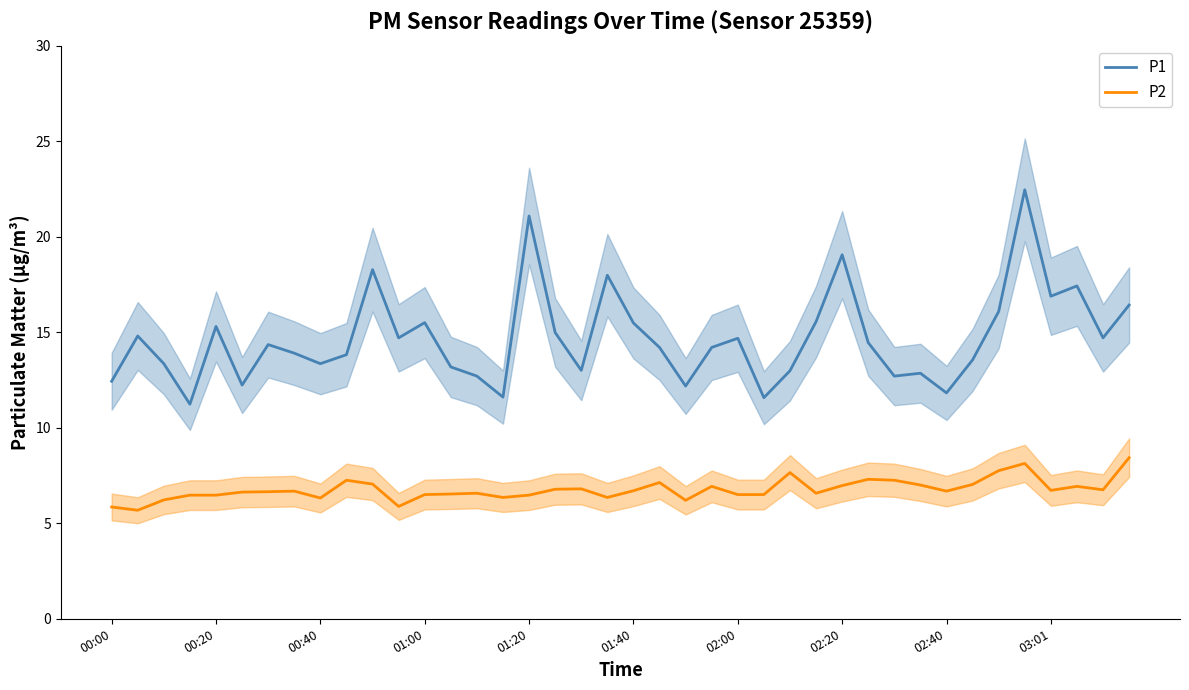

What is the approximate value of P2 at 14?

6.6